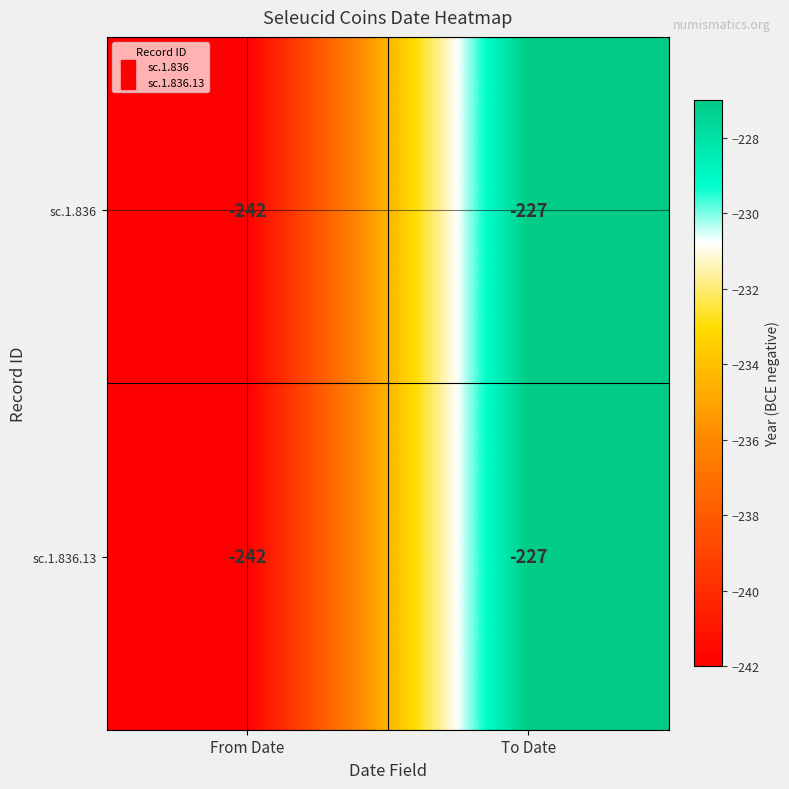

What is the difference between the sc.1.836 values at To Date and From Date?

15